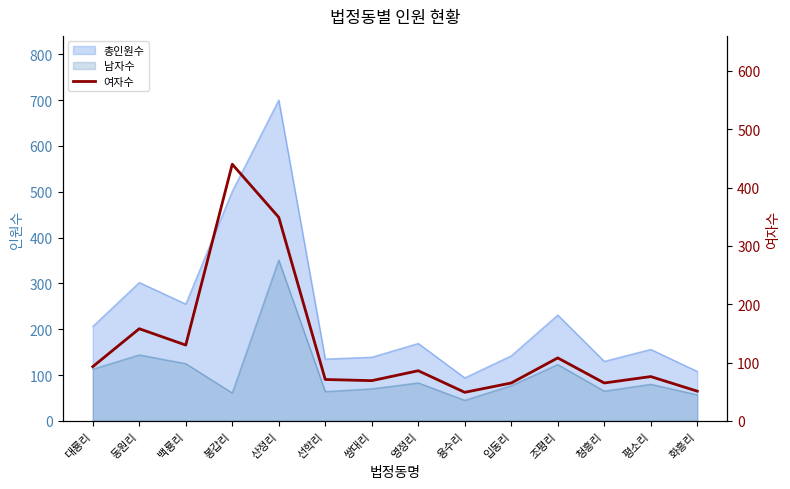

What position from the left is 청흥리?

12